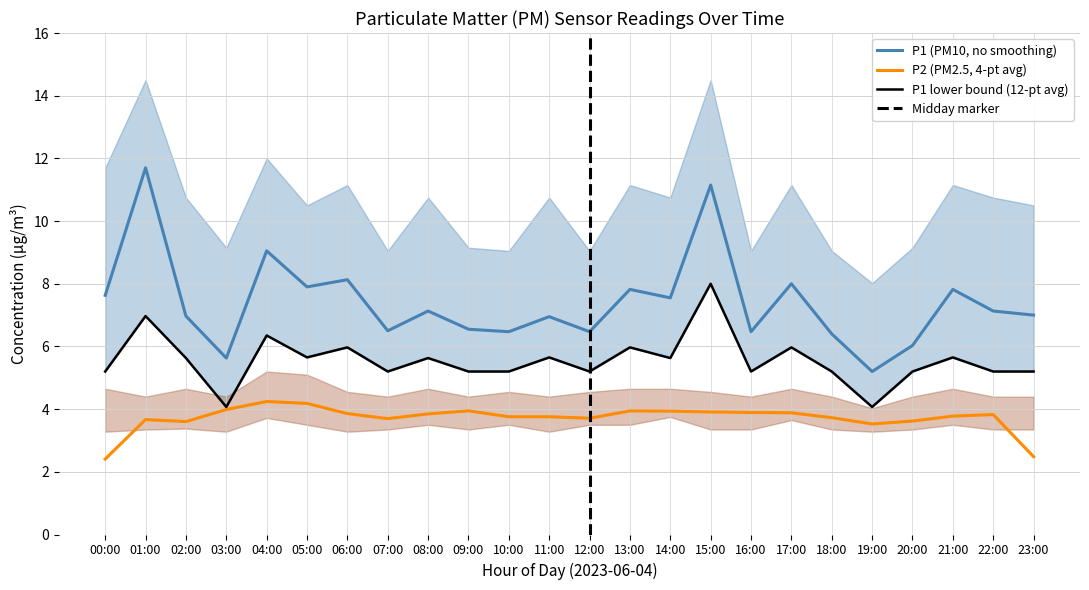

How many categories are shown in the chart?

24